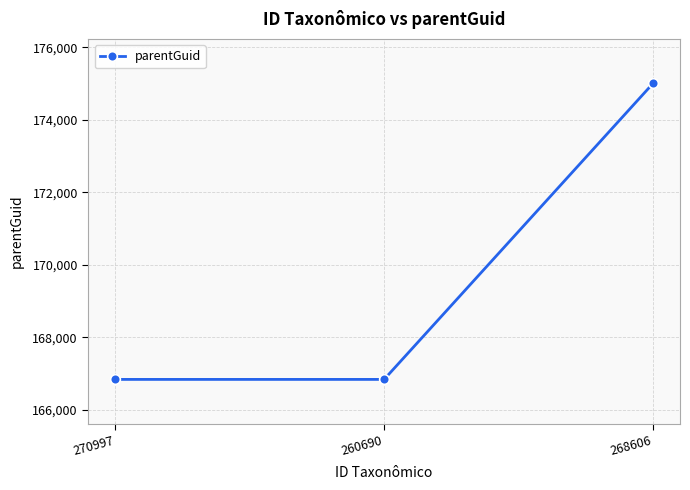

Is it true that the value at 260690 is 166842?

True